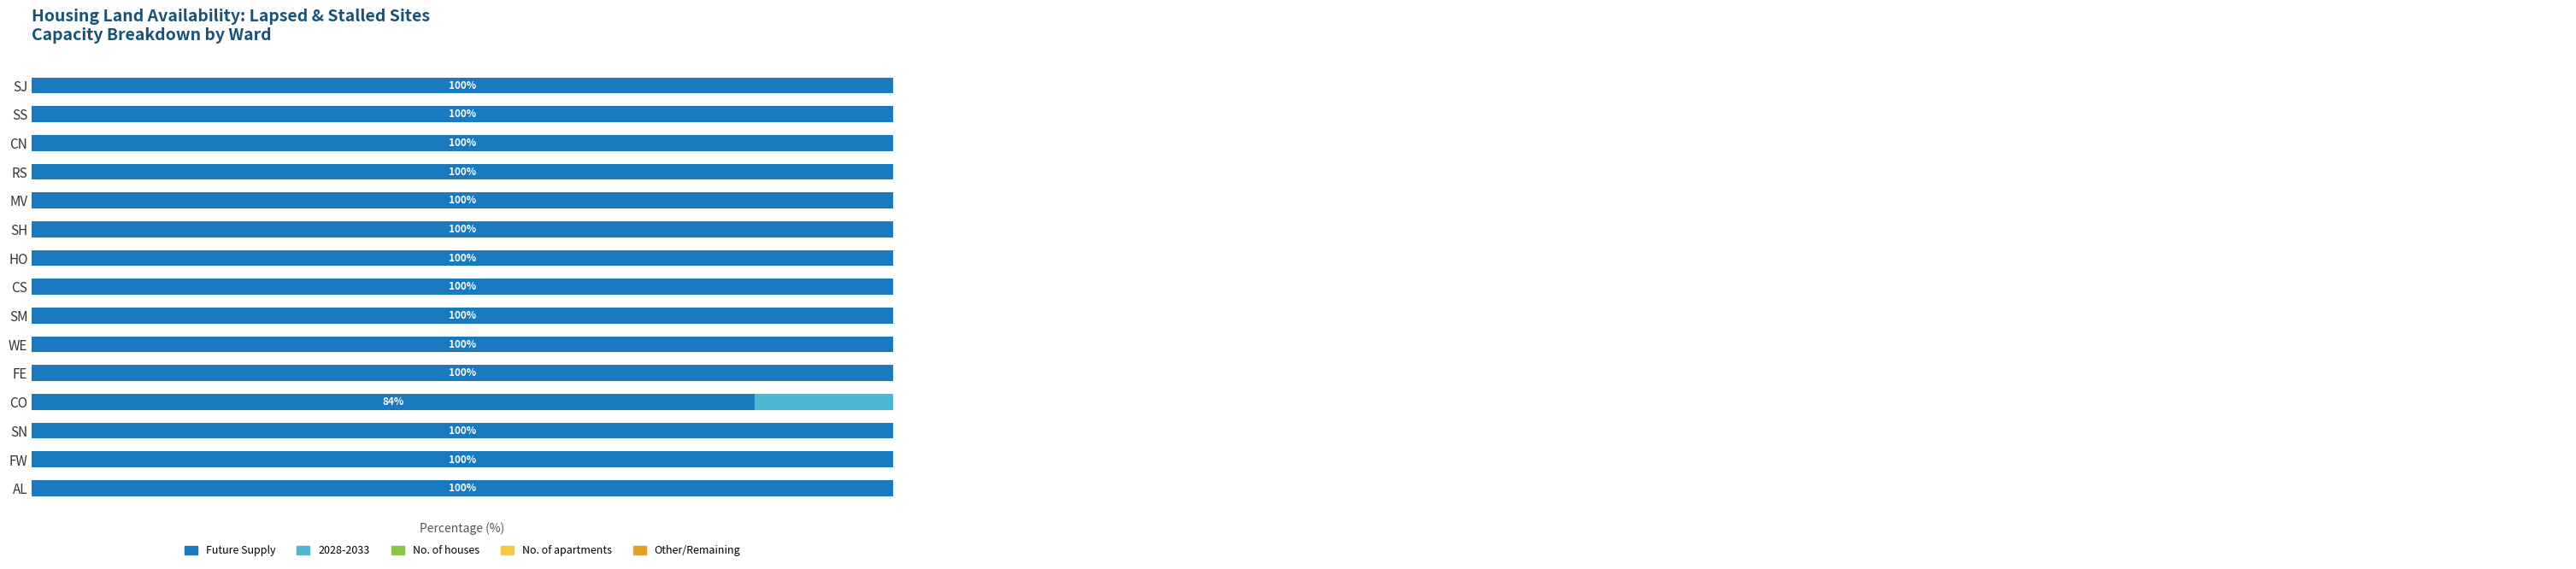

The Future Supply series shows 145.1 at WE. True or false?

False